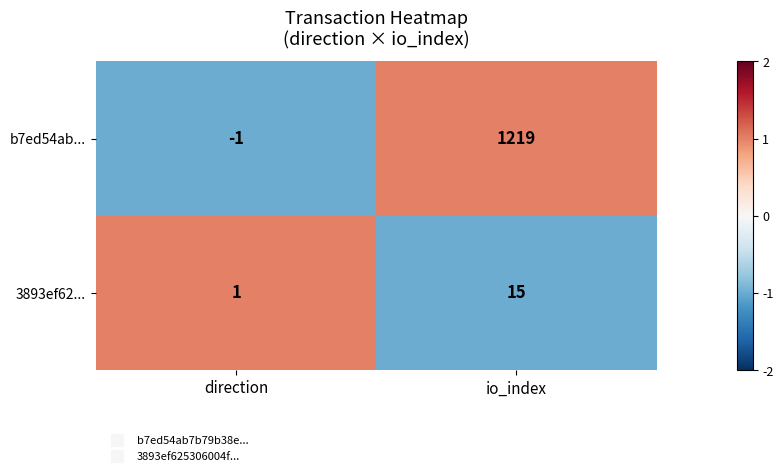

What is the maximum value for b7ed54ab...?

1219